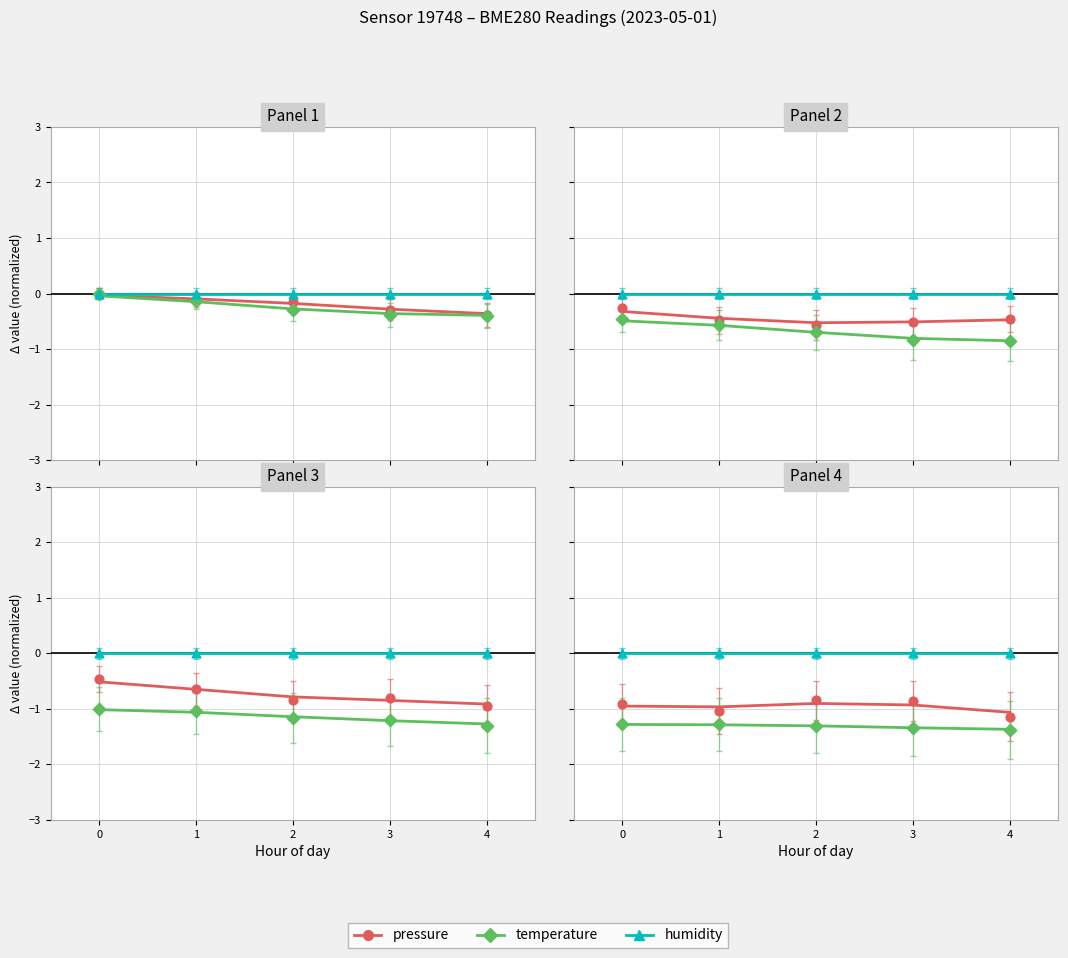

Which series reaches the minimum Y coordinate?

temperature